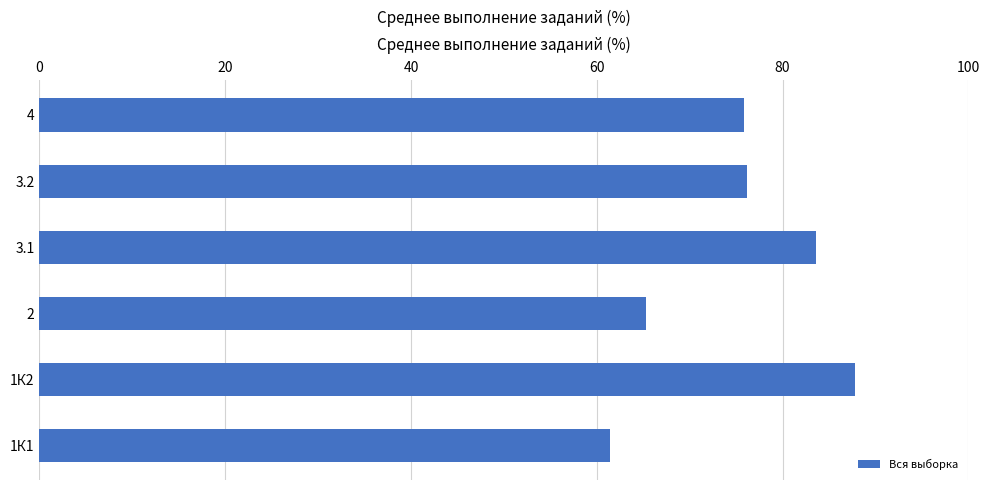

What is the approximate value at 4?

75.8